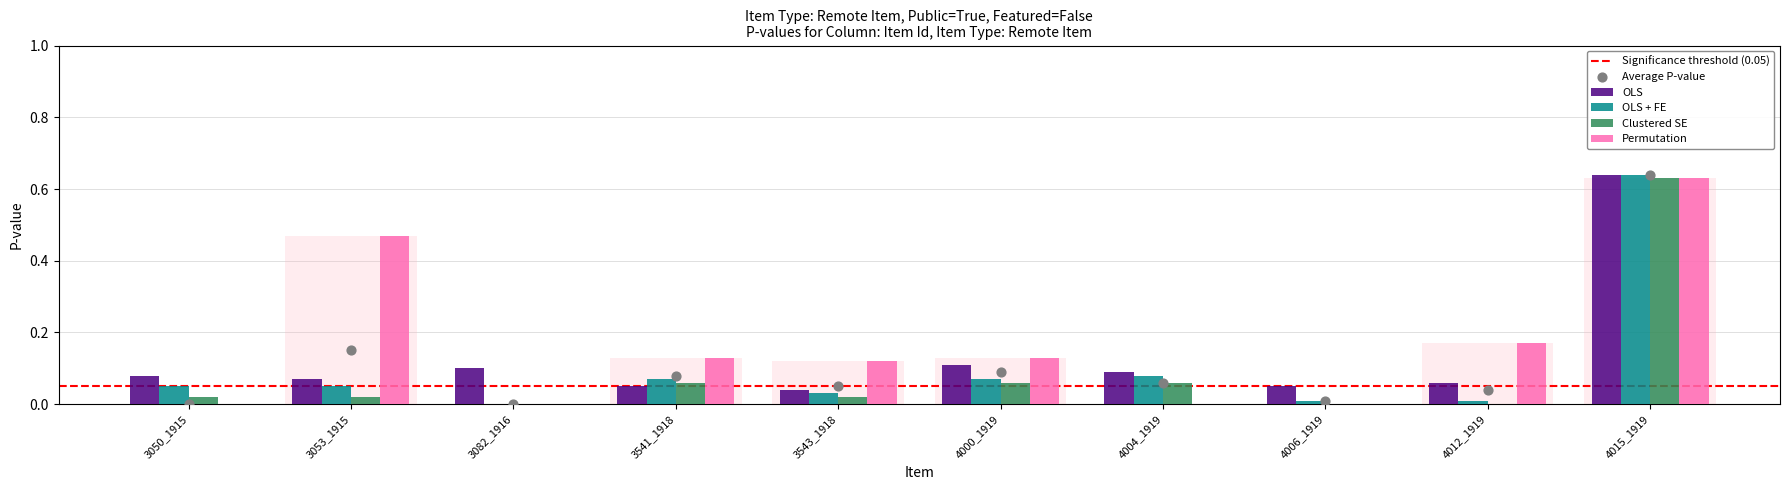

At how many categories does at least one series exceed 0?

10